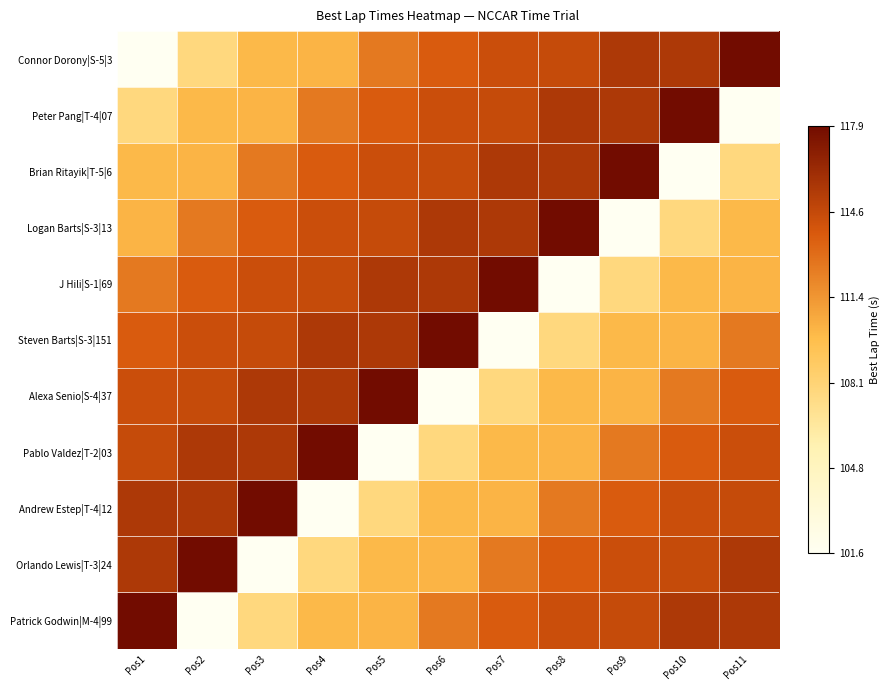

List the series in order of their peak value, highest first.

Connor Dorony|S-5|3, Peter Pang|T-4|07, Brian Ritayik|T-5|6, Logan Barts|S-3|13, J Hili|S-1|69, Steven Barts|S-3|151, Alexa Senio|S-4|37, Pablo Valdez|T-2|03, Andrew Estep|T-4|12, Orlando Lewis|T-3|24, Patrick Godwin|M-4|99